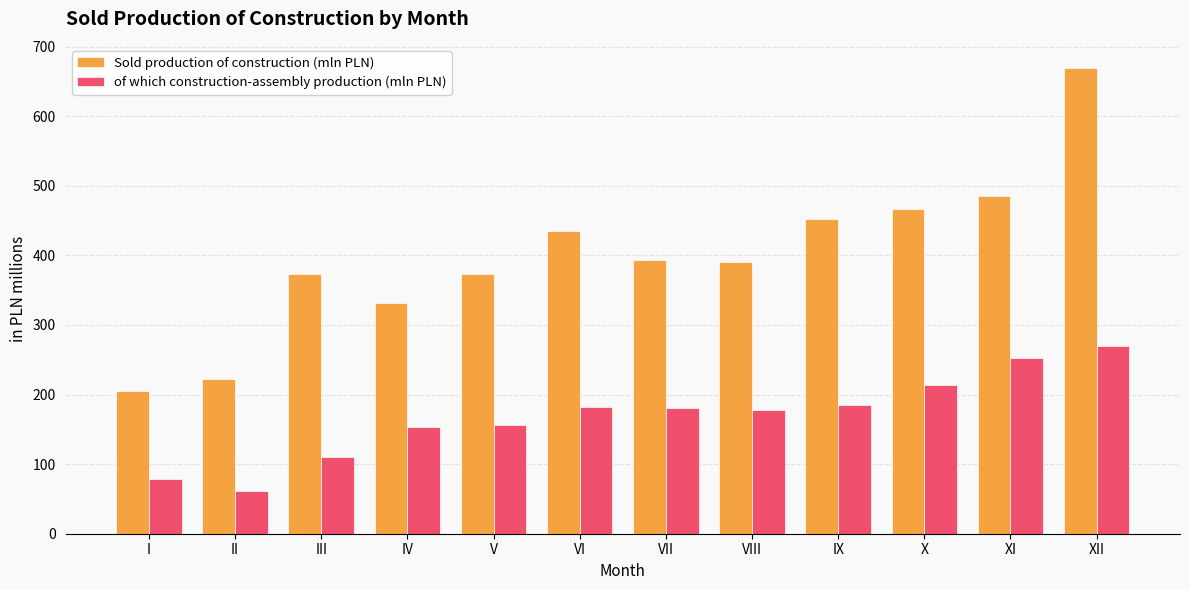

At how many categories does at least one series exceed 140?

12